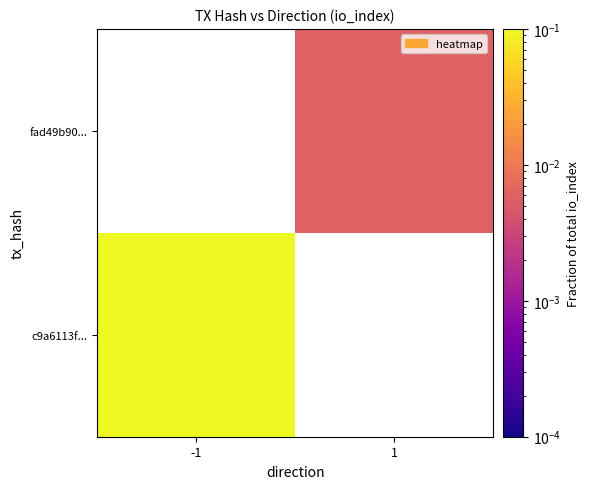

How many distinct data groups are displayed?

2